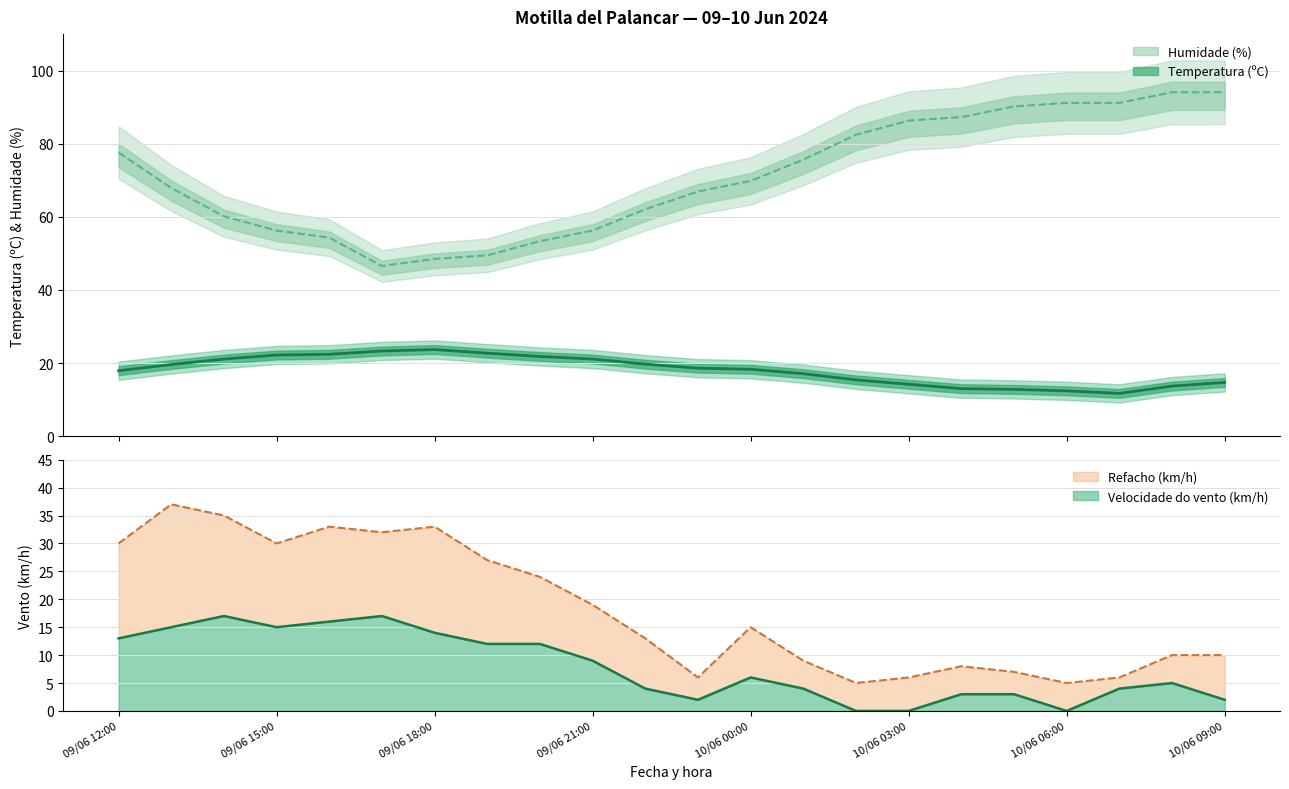

How many interior local valleys does the Refacho (km/h) series have?

5